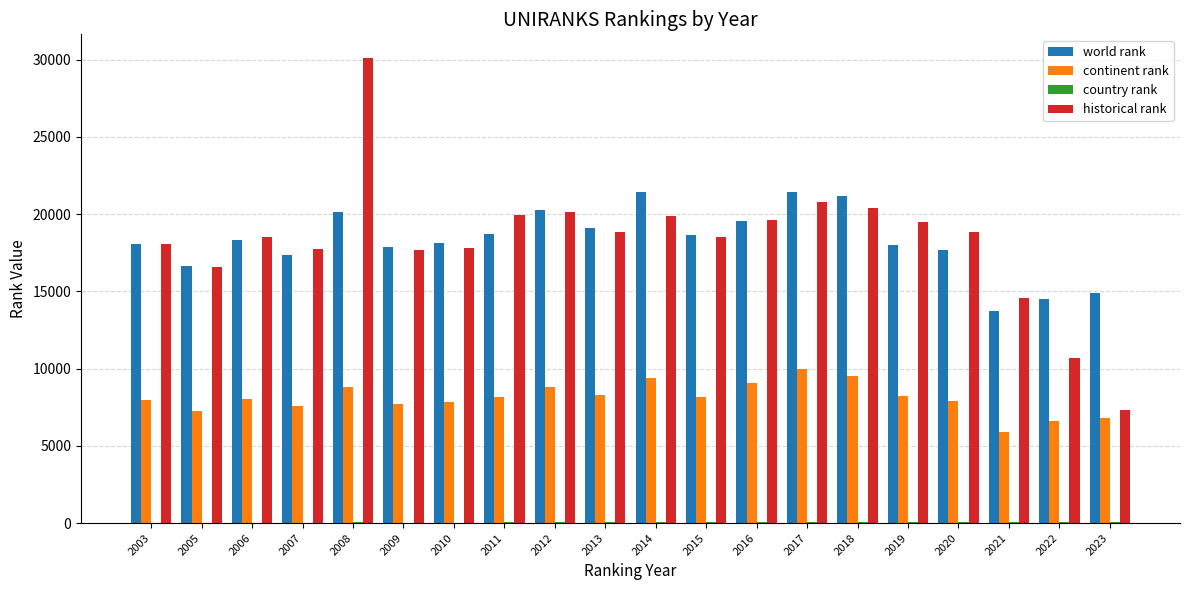

What is the maximum value shown in the chart?

30129